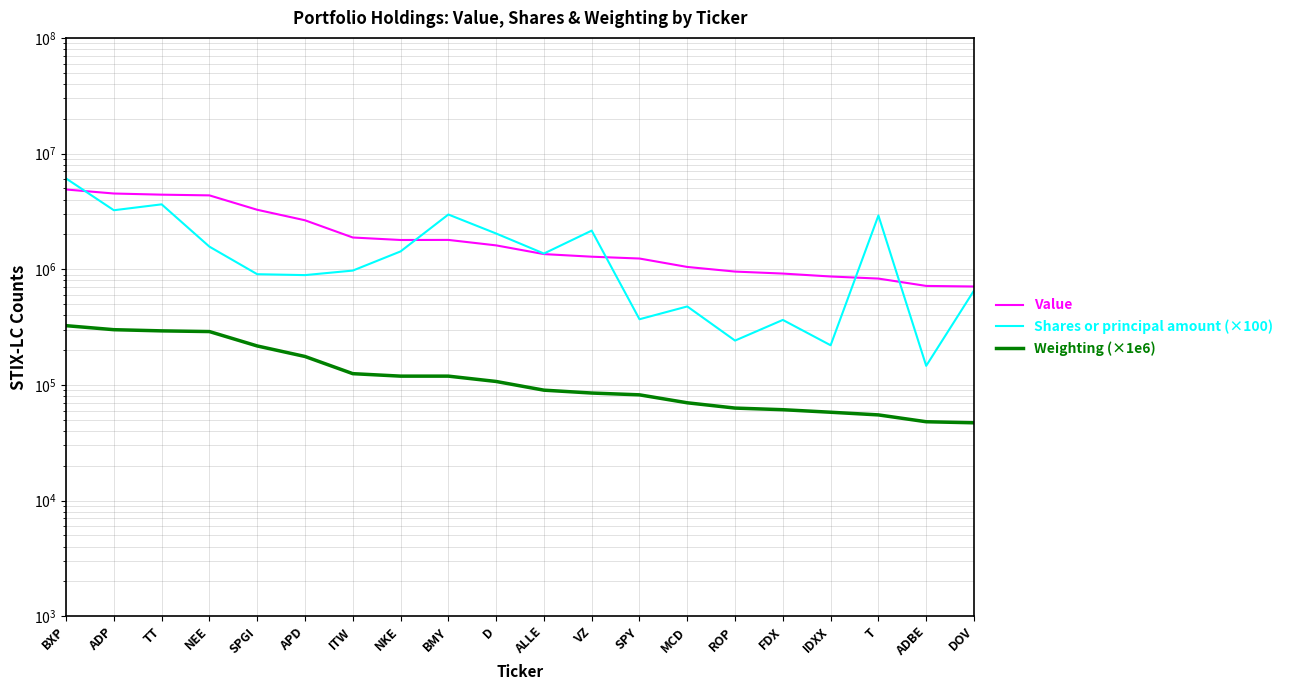

Which series has the largest range (max minus min)?

Shares or principal amount (×100)